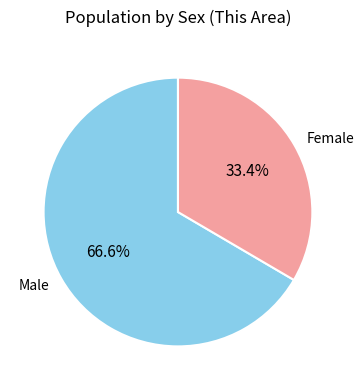

Count the number of slices in the pie.

2